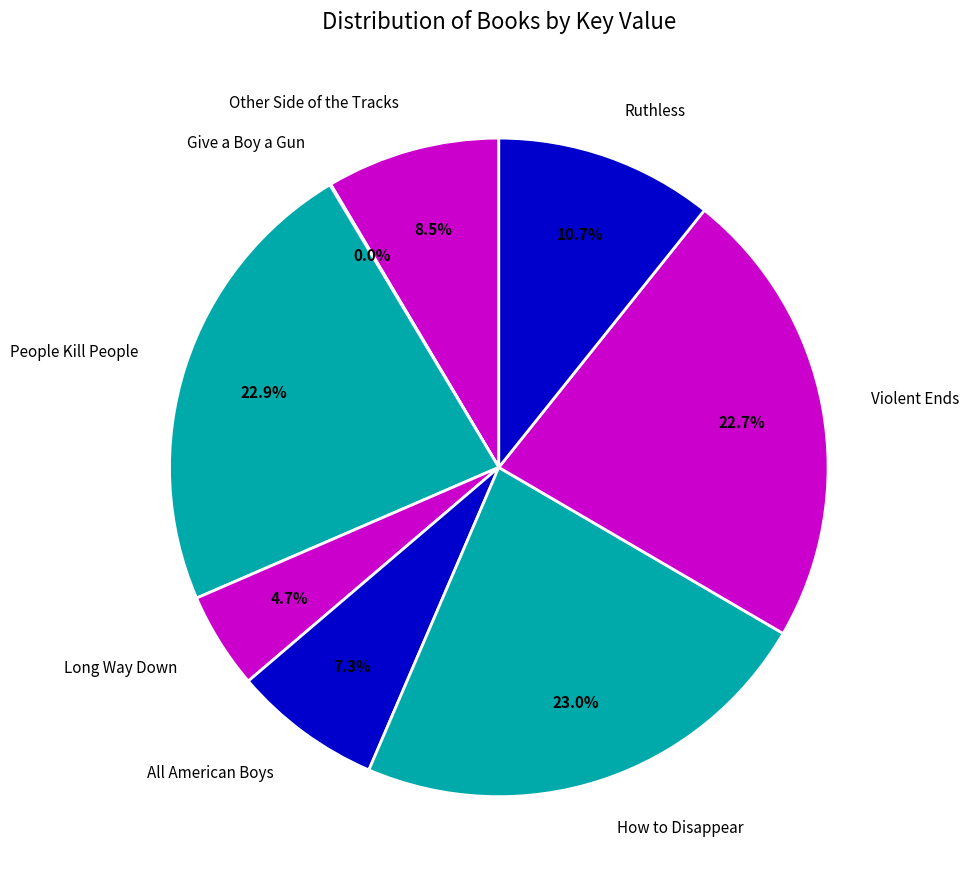

Do Other Side of the Tracks and People Kill People together represent more than half of the pie?

No